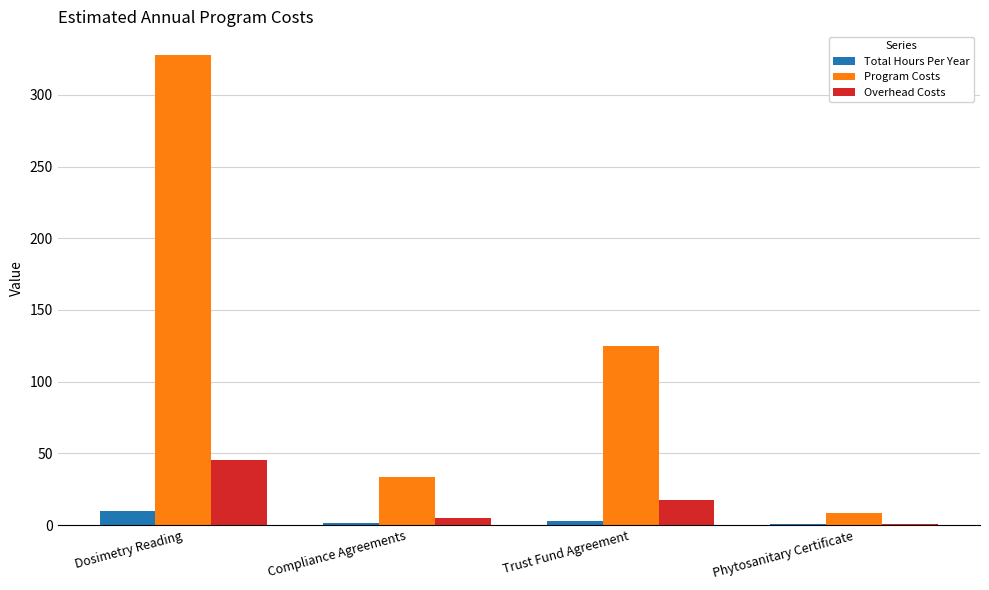

Are the bars grouped side by side (vs. stacked)?

Yes